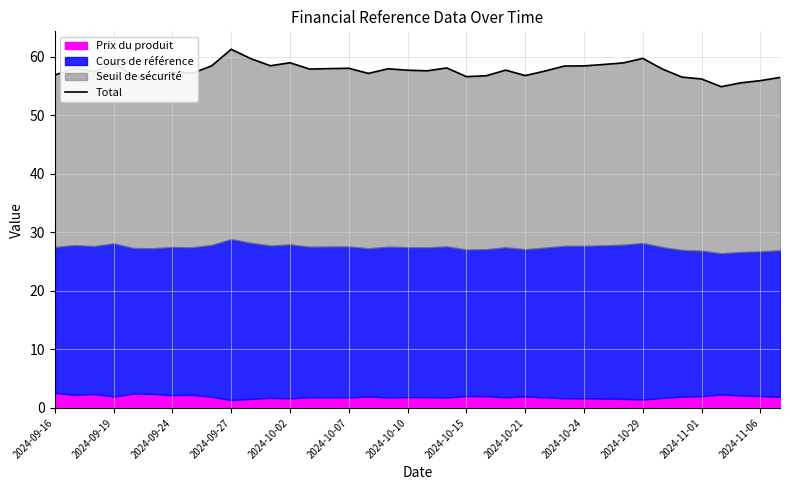

Reading left to right, extract all data points from this chart.

56.8	58.0	57.4	58.9	56.6	56.6	57.3	57.1	58.4	61.2	59.6	58.4	58.9	57.9	57.9	58.0	57.1	57.9	57.7	57.6	58.0	56.6	56.7	57.7	56.7	57.5	58.4	58.4	58.6	58.9	59.7	57.9	56.5	56.2	54.8	55.5	55.9	56.4